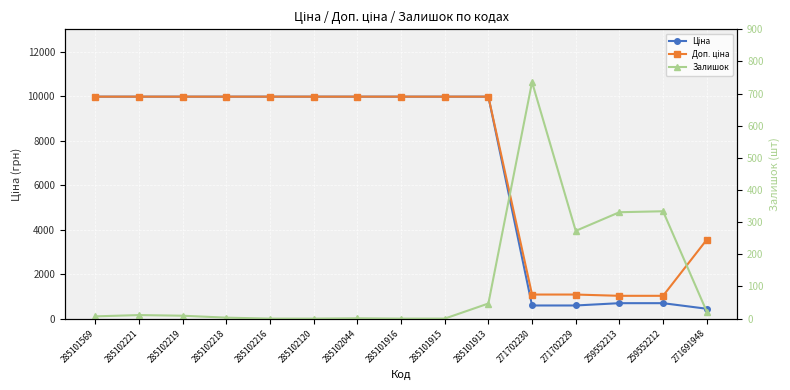

What is the difference between the maximum and second lowest values in the Залишок series?

736.0